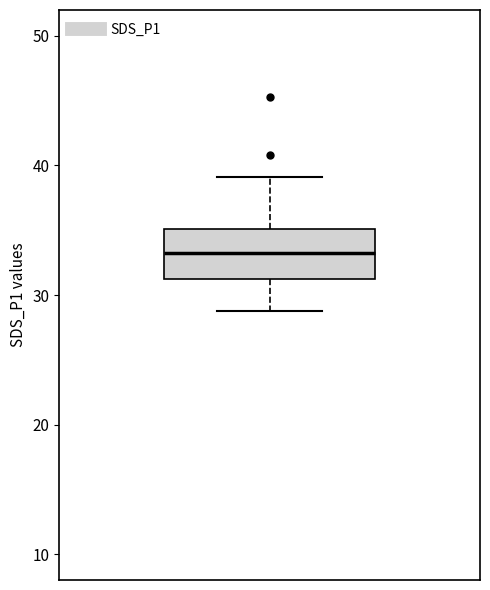

Transcribe this box plot: give where the median line is, the range the box spans, and where the two whiskers end, as read against the y-axis. The values are not printed on the chart, so give them approximately, as read against the axis.

median 33, box 31 to 35, whiskers 29 to 39